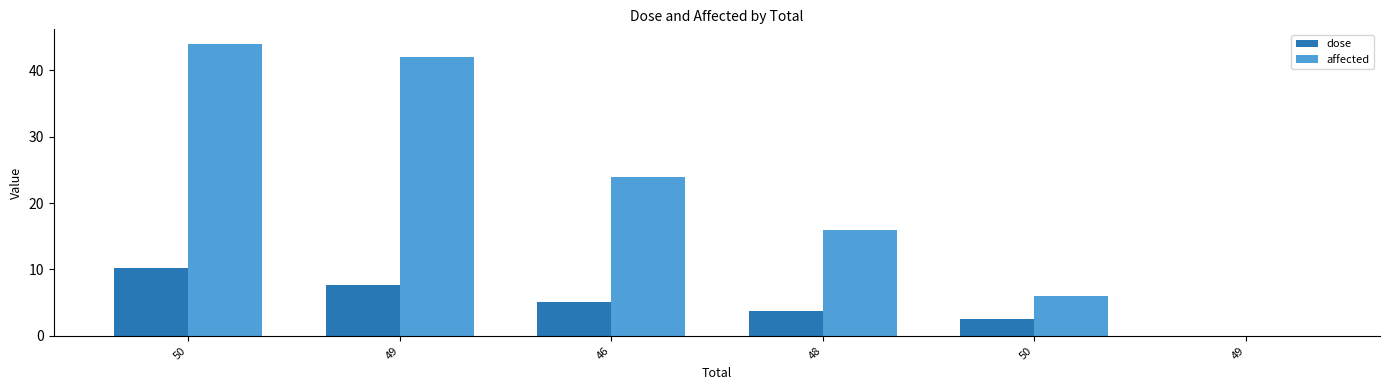

Reading left to right, list all the values displayed in this chart.

dose: 50=10.2	49=7.7	46=5.1	48=3.8	50=2.6	49=0.0
affected: 50=44.0	49=42.0	46=24.0	48=16.0	50=6.0	49=0.0